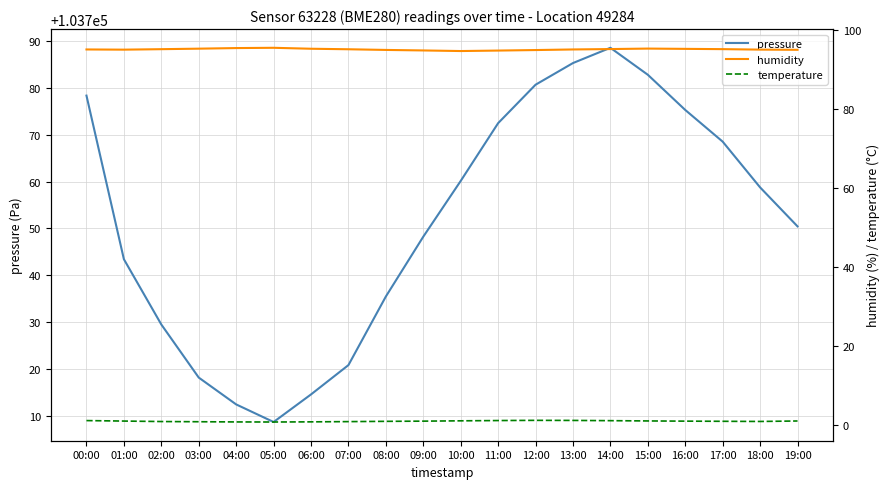

What is the label of the 8th point from the right?

12:00